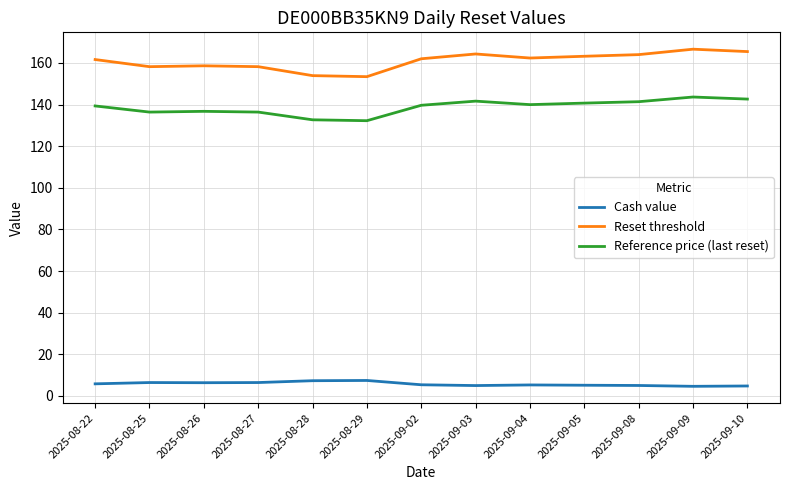

Count the number of categories in the chart.

13